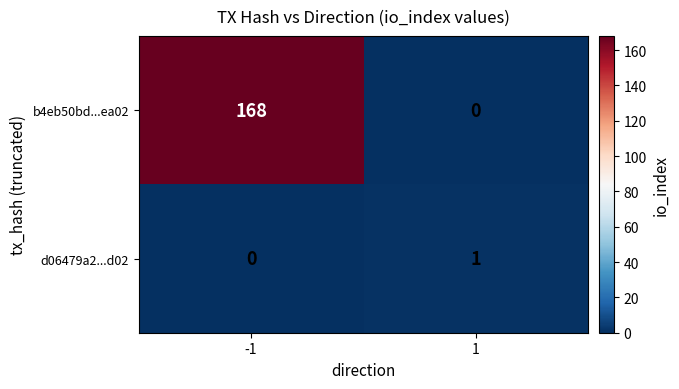

At which category is the sum across all series the highest?

-1